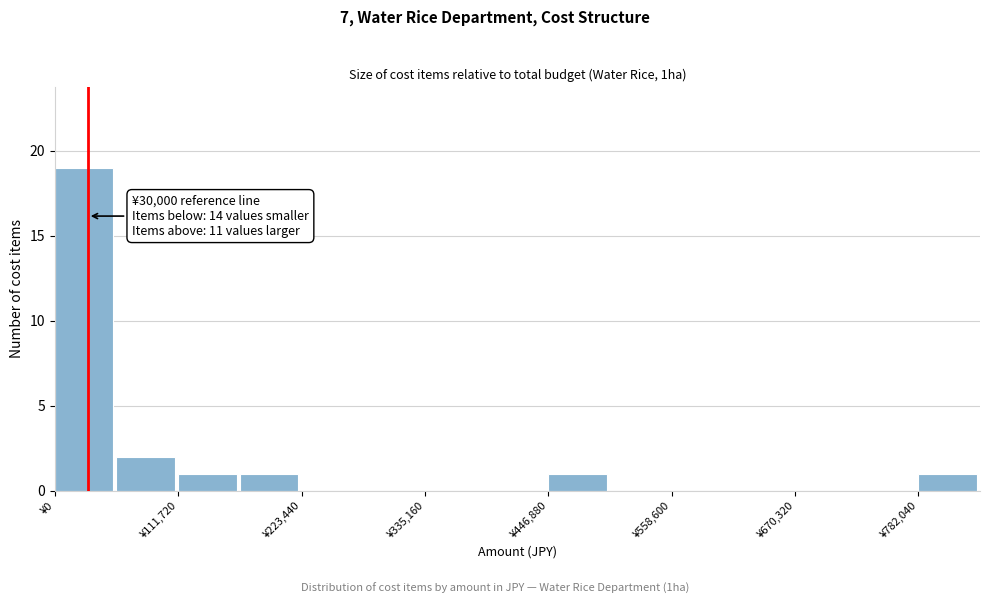

Read against the x-axis, roughly where is the centre of the tallest bar?

20000